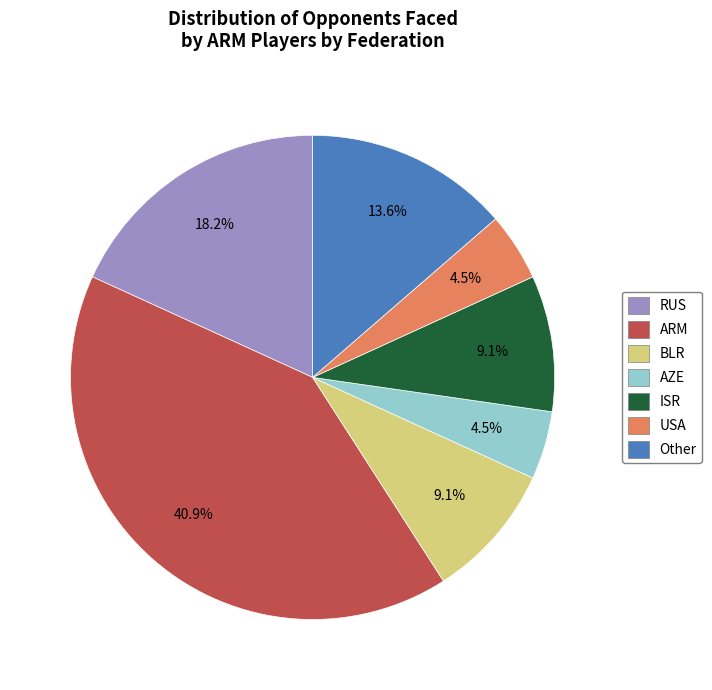

How many slices are in this pie chart?

7